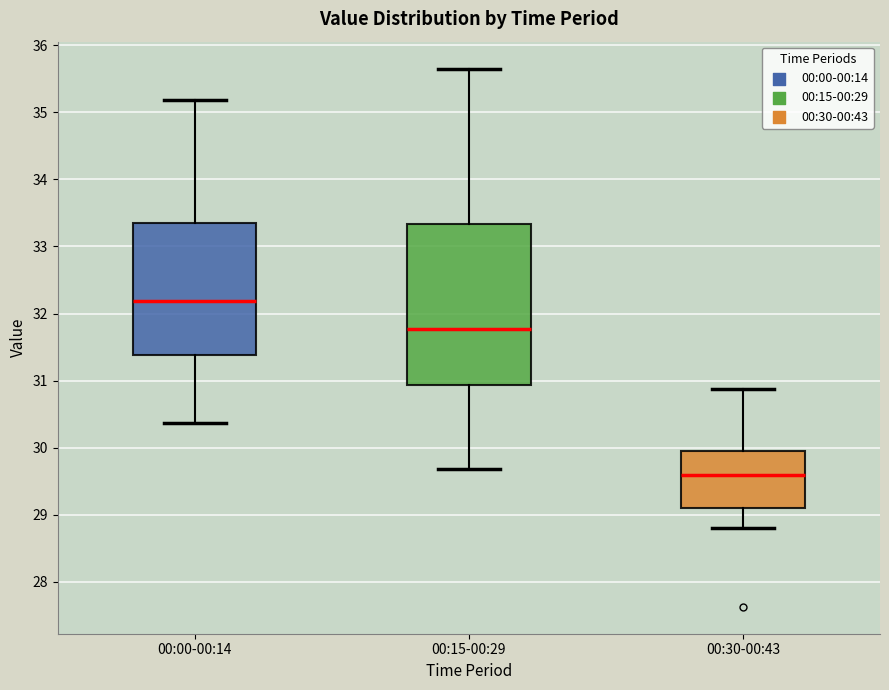

Which box has the lowest median line?

00:30-00:43